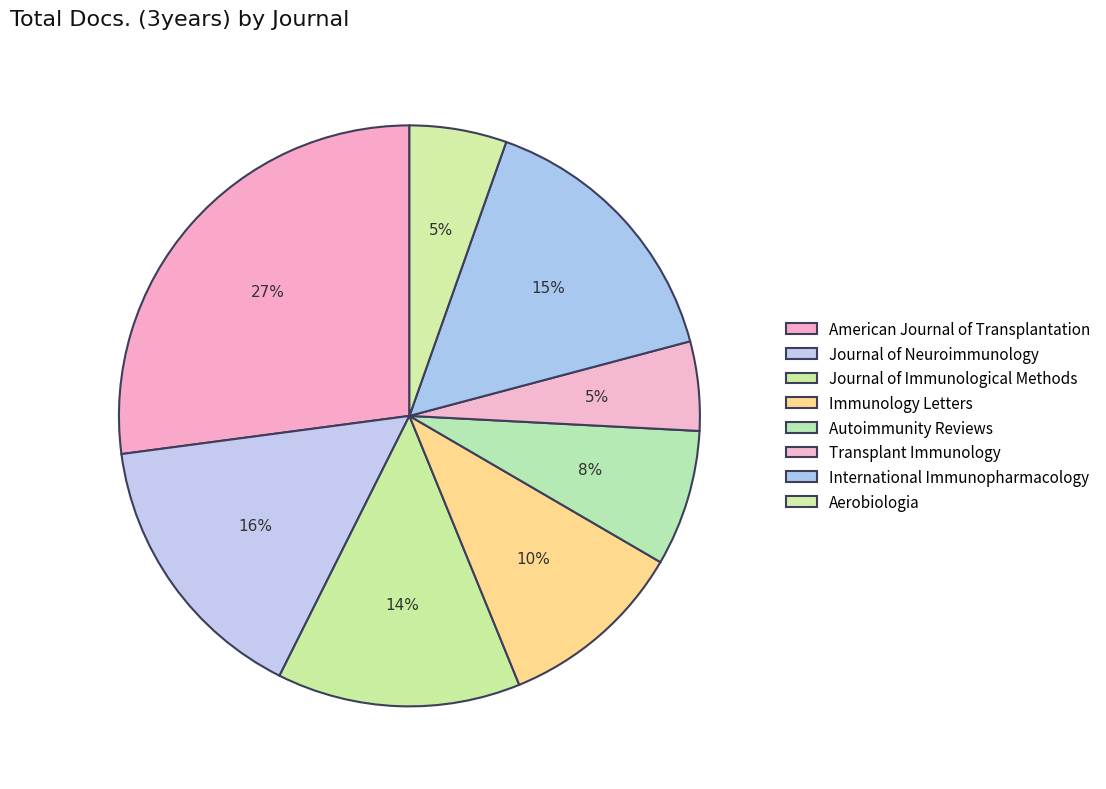

To the nearest percent, what is the difference between the Transplant Immunology and International Immunopharmacology slice percentages?

10%